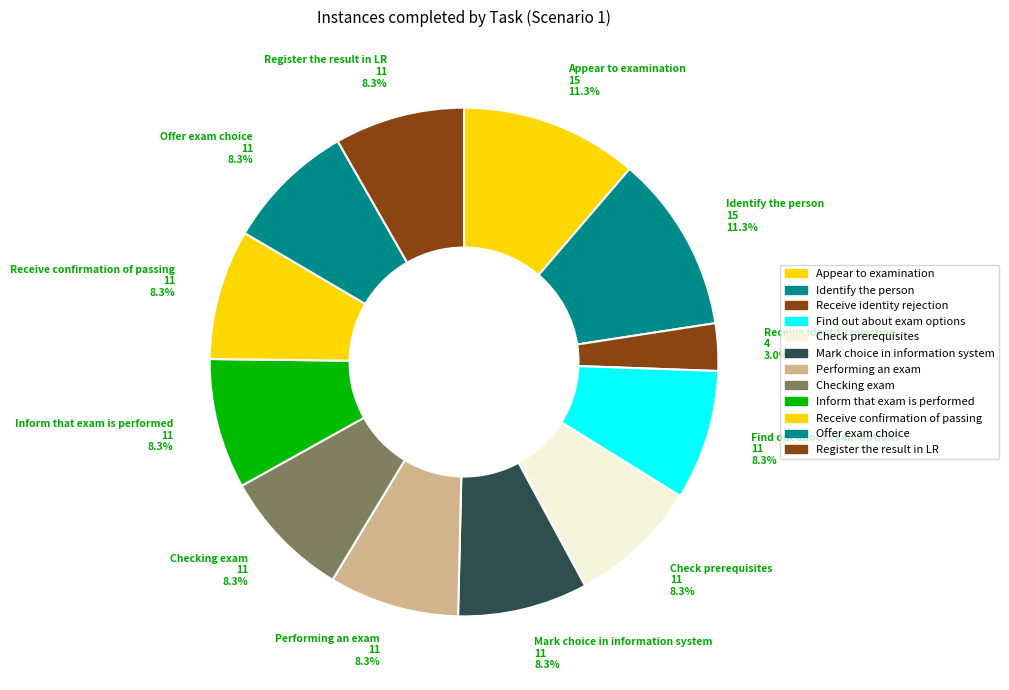

Is it true that Checking exam is 19% of the pie?

False